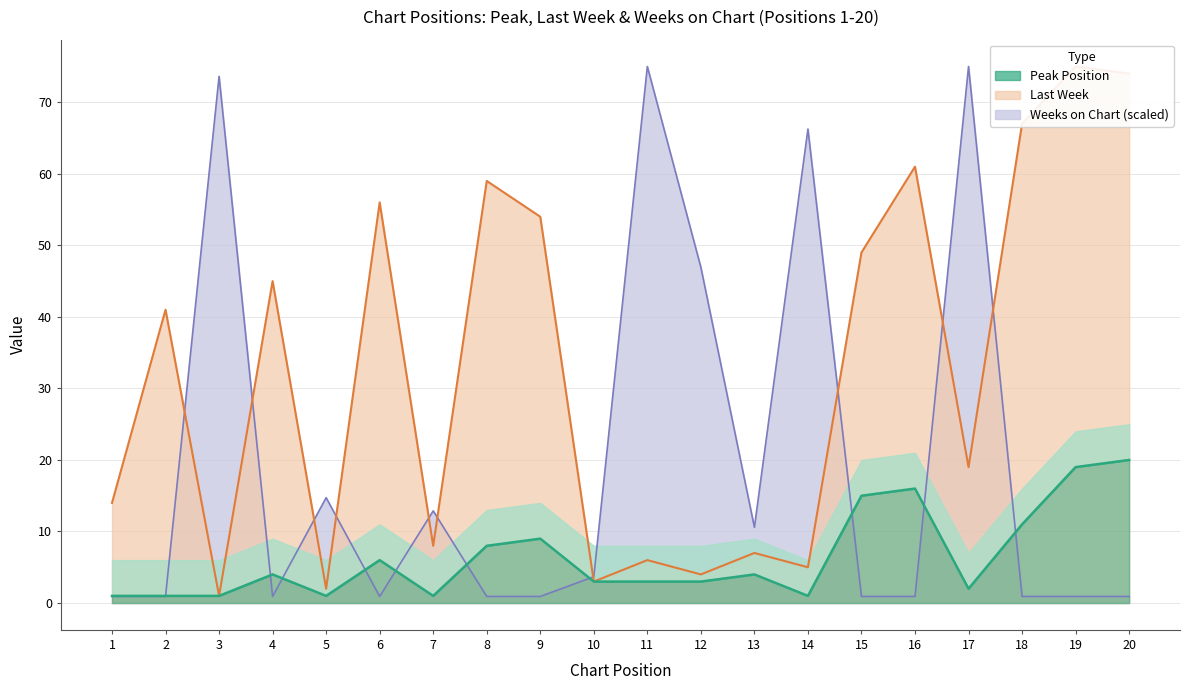

What is the smallest value displayed?

0.9